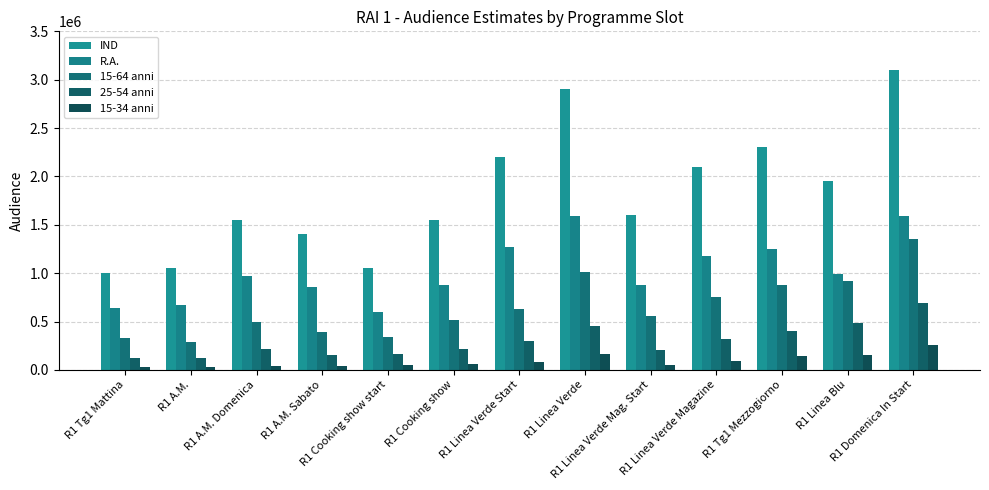

What are all the series names shown in the legend?

IND, R.A., 15-64 anni, 25-54 anni, 15-34 anni